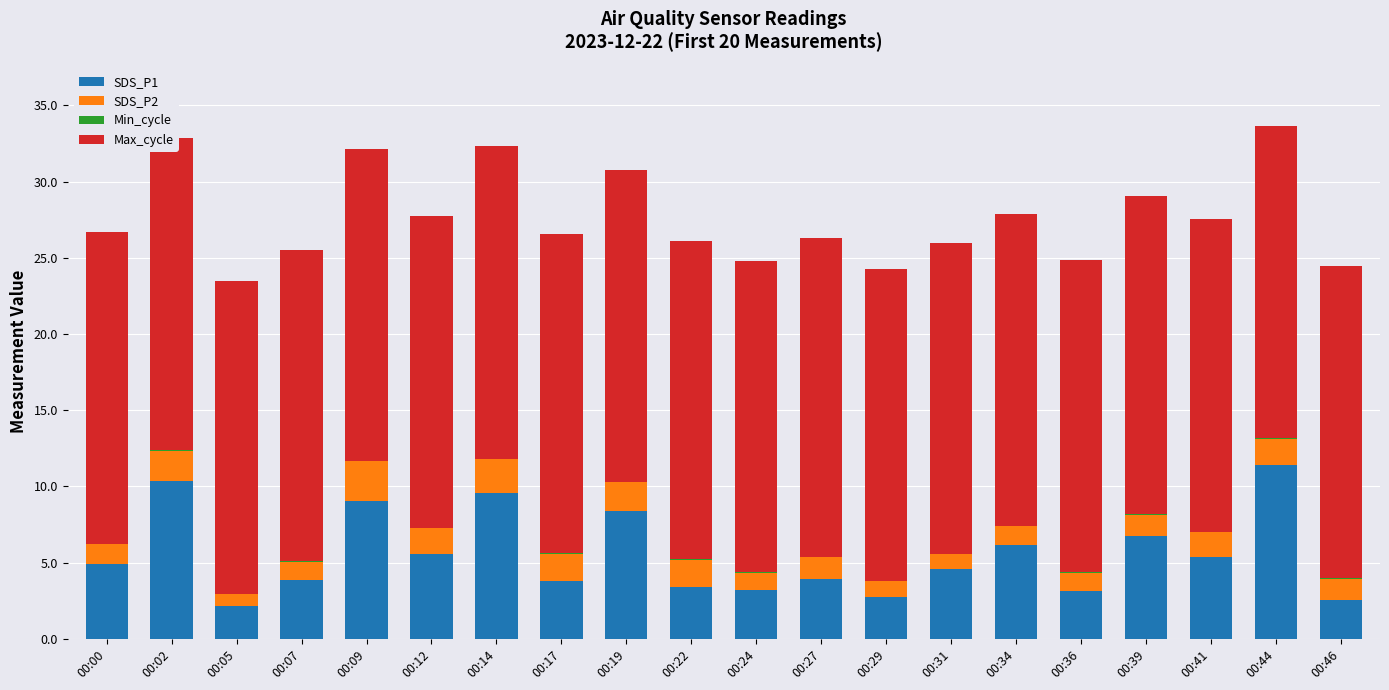

What is the sum of all SDS_P1 values?

110.9